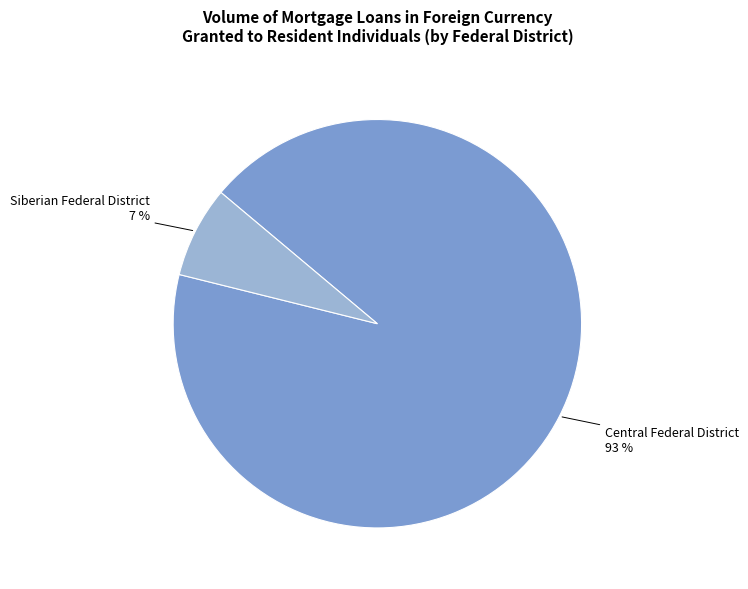

Which slice is the smallest?

Siberian Federal District